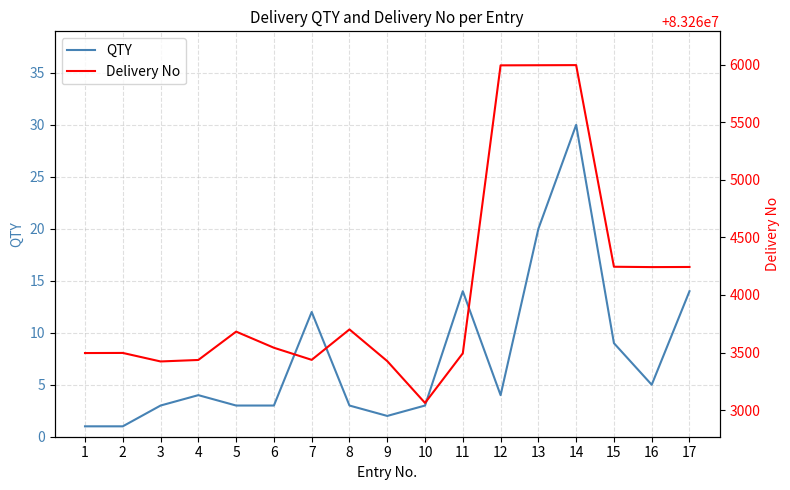

At which category is the sum across all series the highest?

14